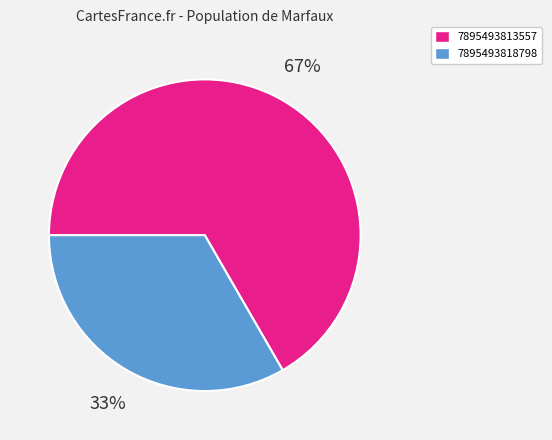

Is it true that 7895493818798 is 33% of the pie?

True